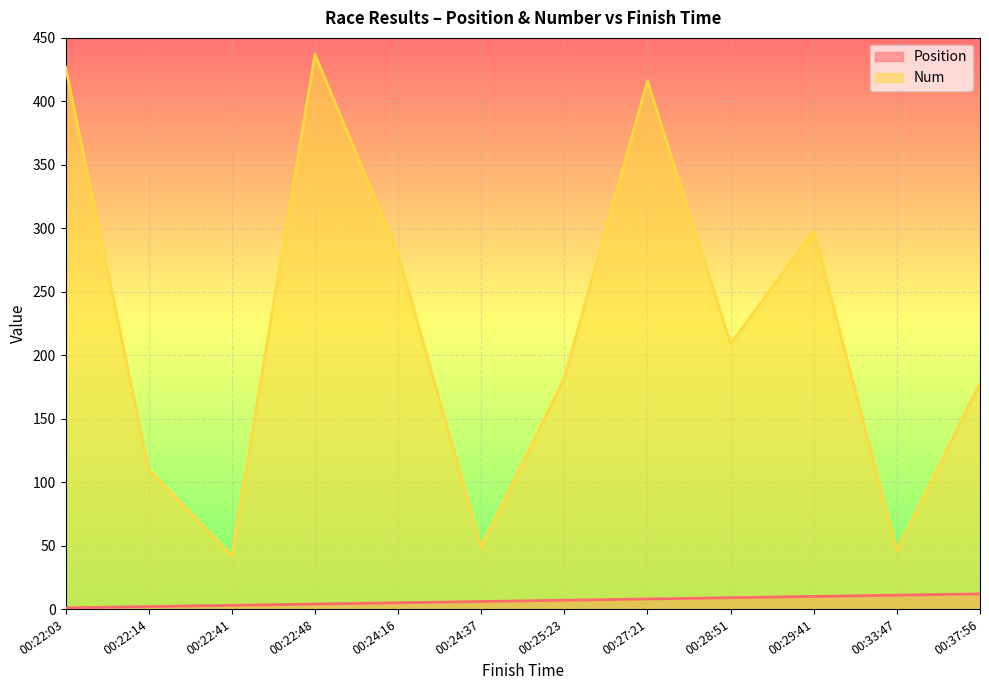

True or false: Position has a value of 3 at 00:22:41.

True